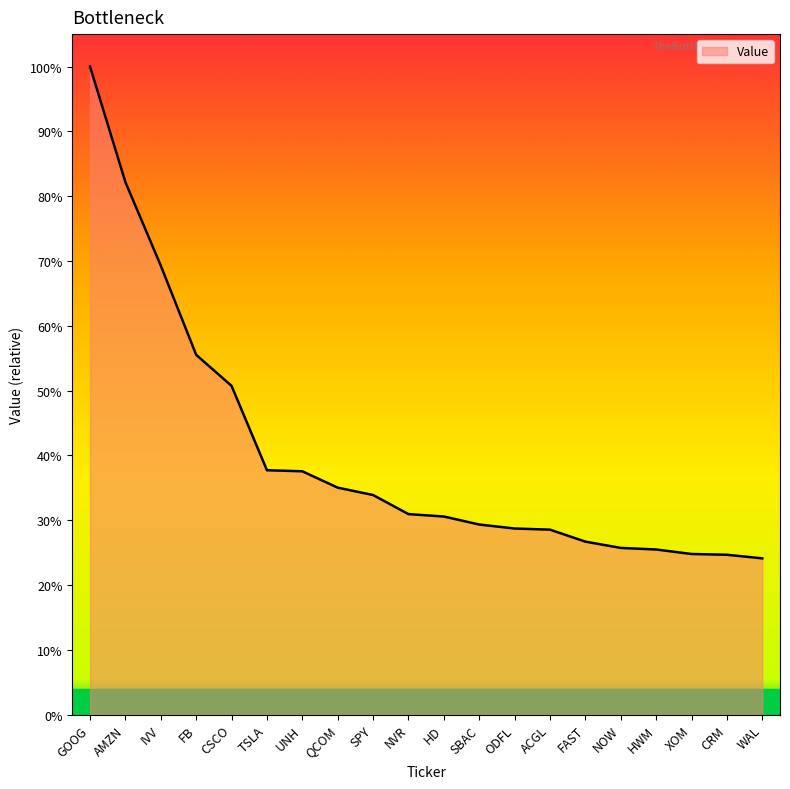

Which label corresponds to the largest value in the chart?

GOOG